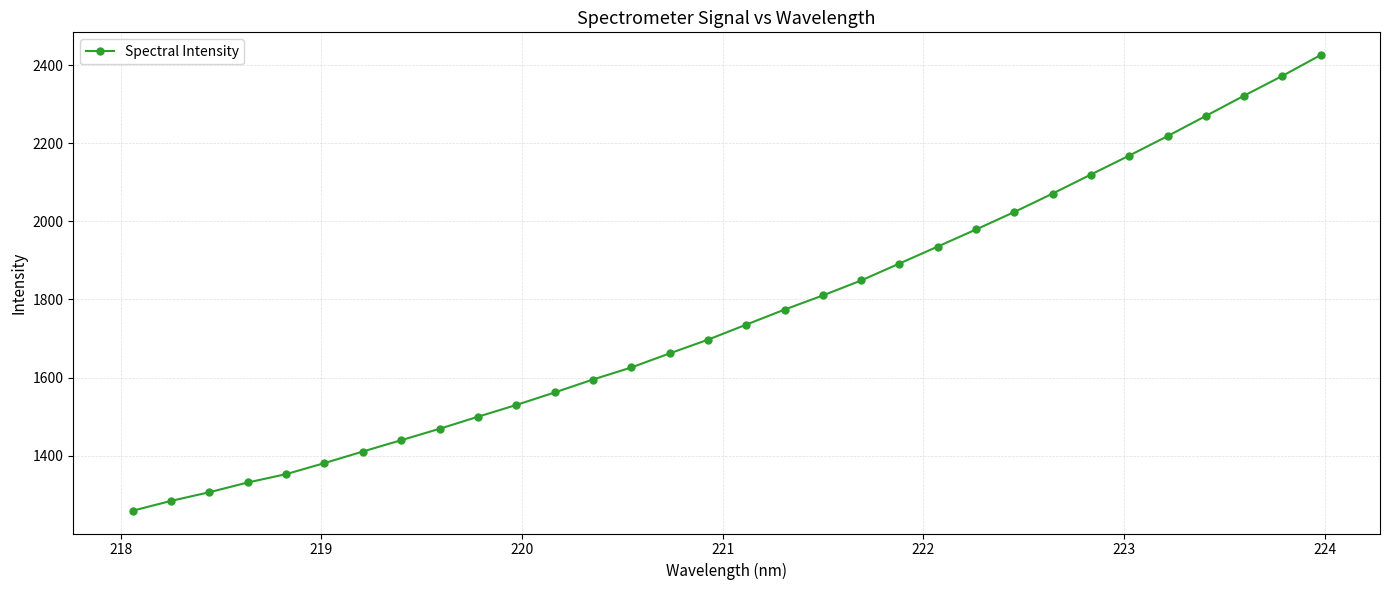

What is the average value?

1761.6